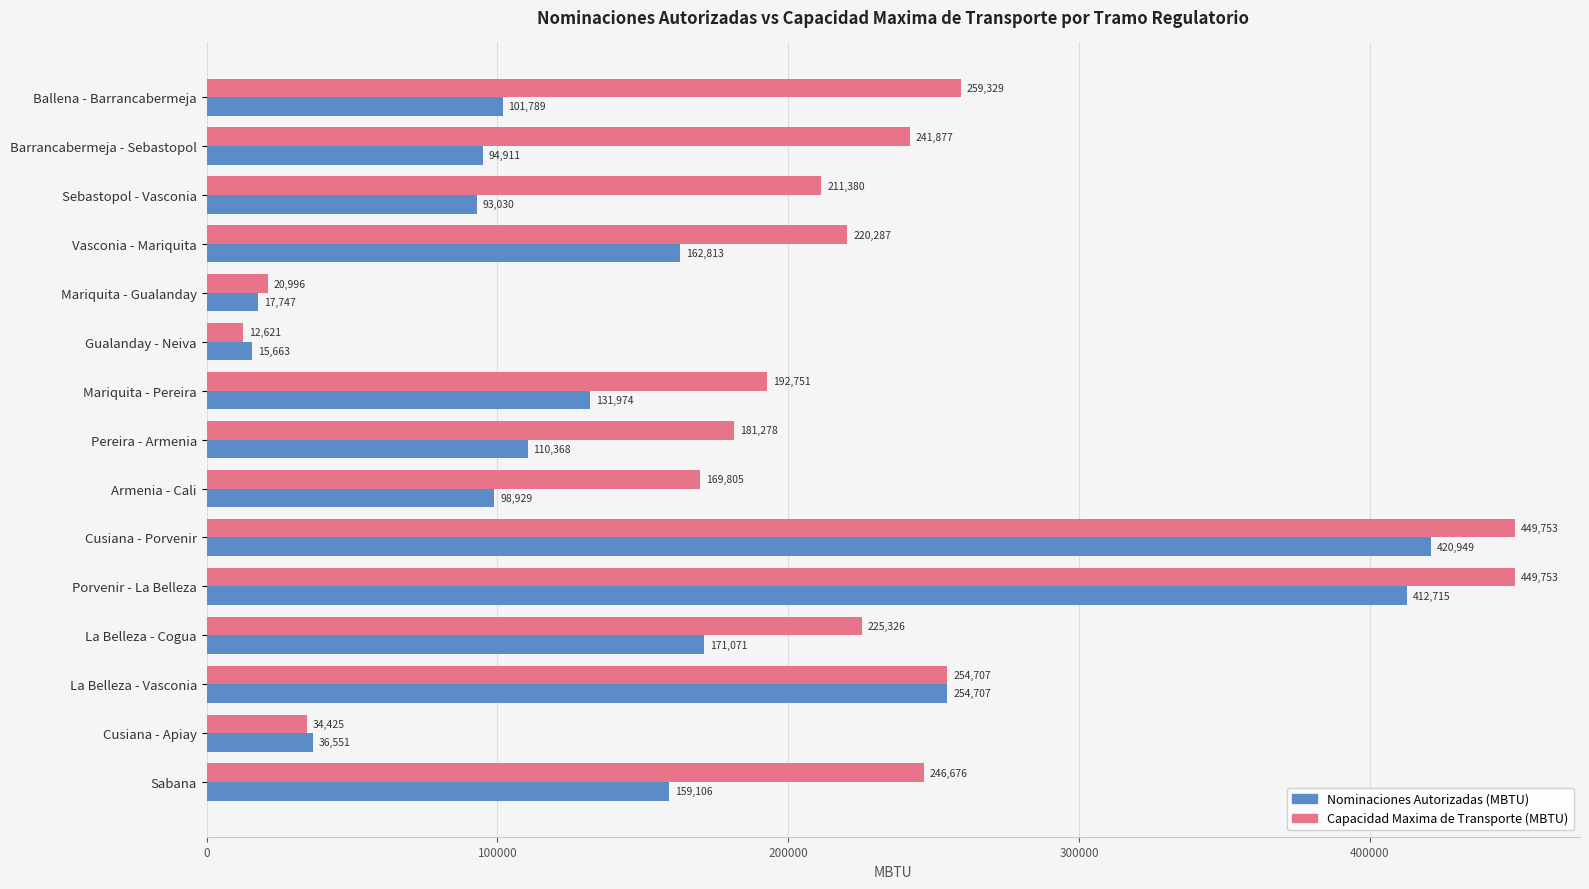

How many series are shown in this chart?

2